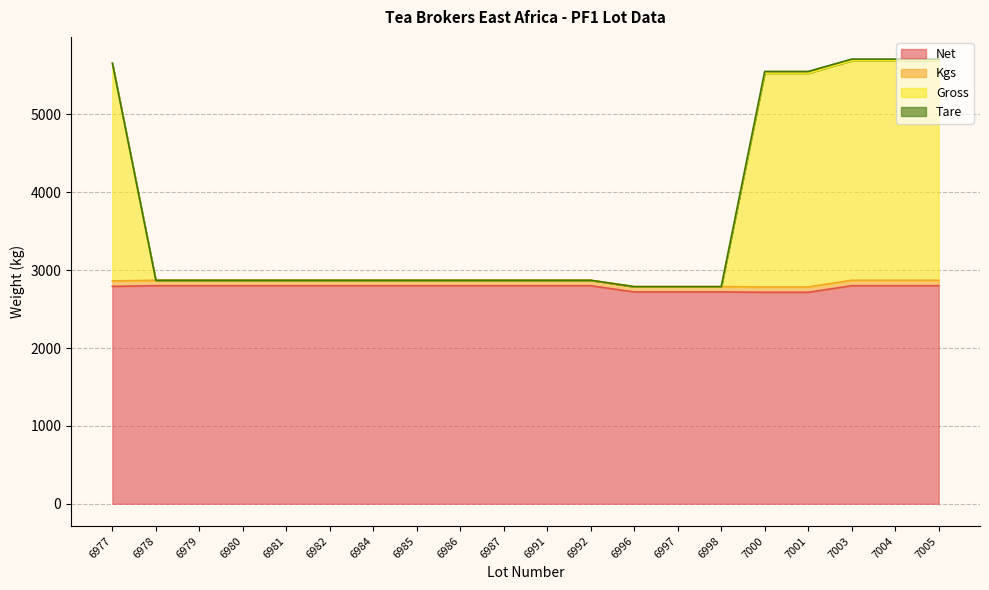

True or false: Net and Kgs cross at least once.

False